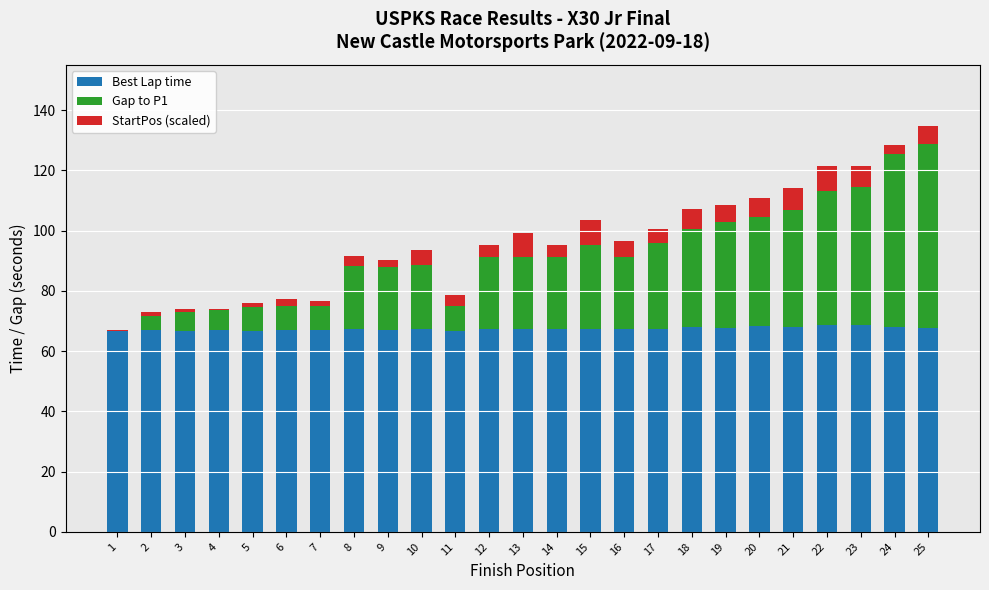

Is it true that Best Lap time equals 68.2 at 24?

True